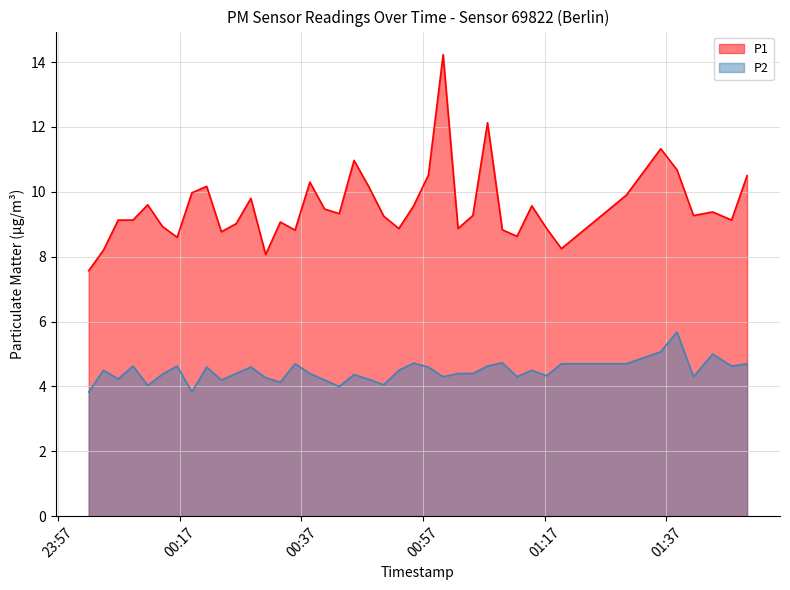

How many distinct data groups are displayed?

2